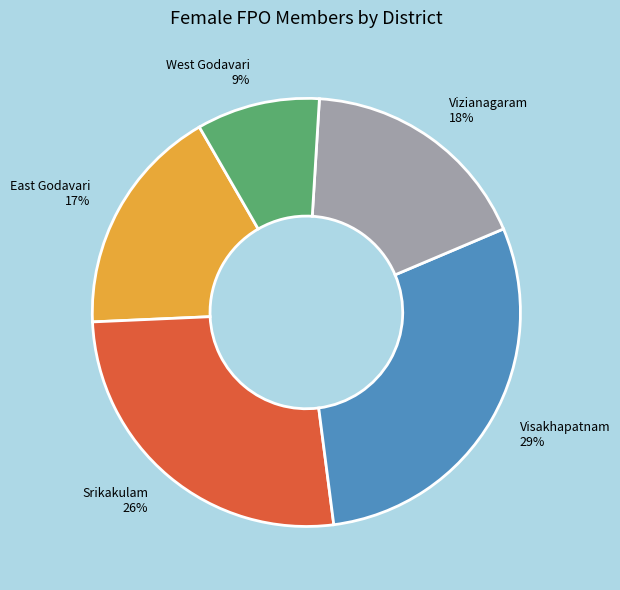

To the nearest percent, what is the difference between the largest and smallest slice percentages?

20%